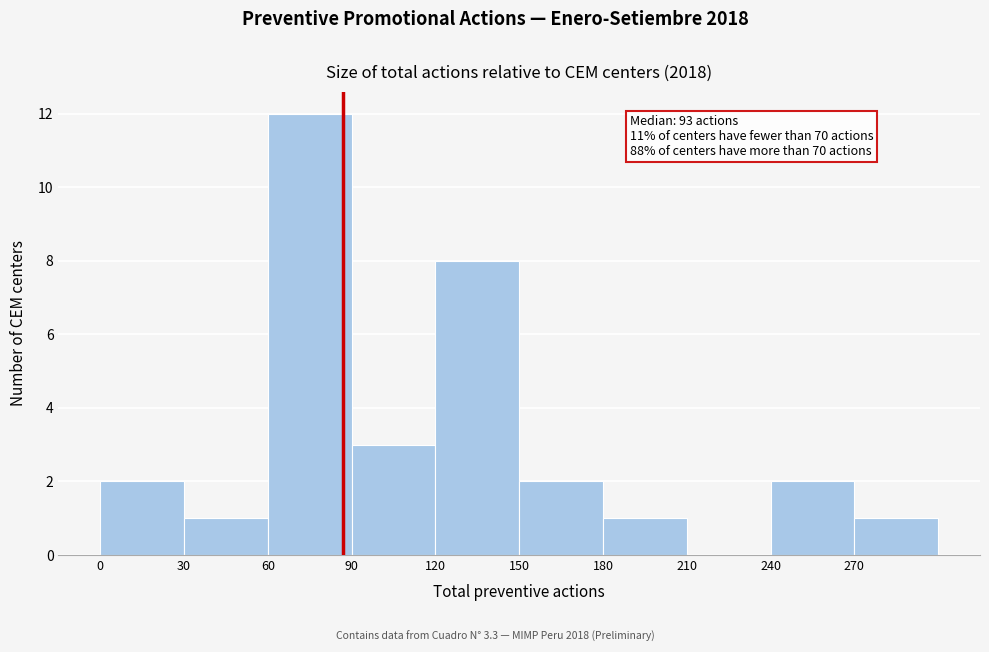

Over which range of the x-axis is the bar tallest?

60 to 90